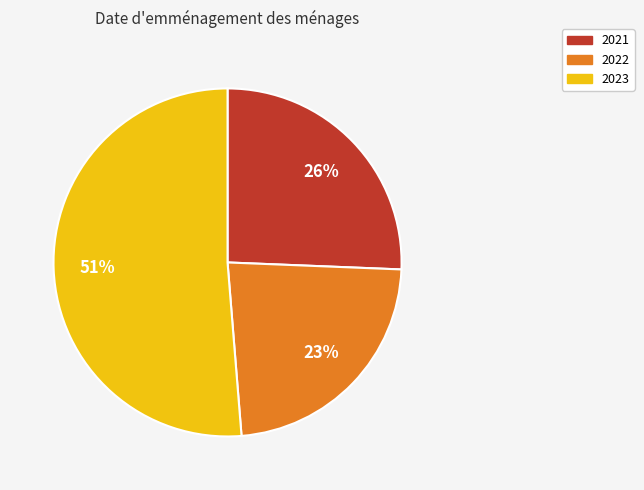

True or false: 2022 accounts for 36% of the total.

False